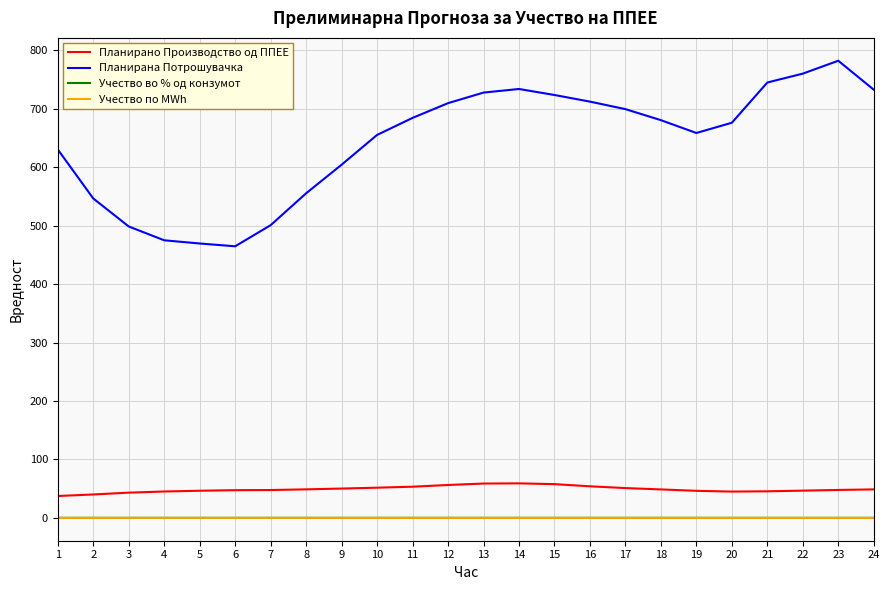

What is the average value of the Планирана Потрошувачка series?

642.8